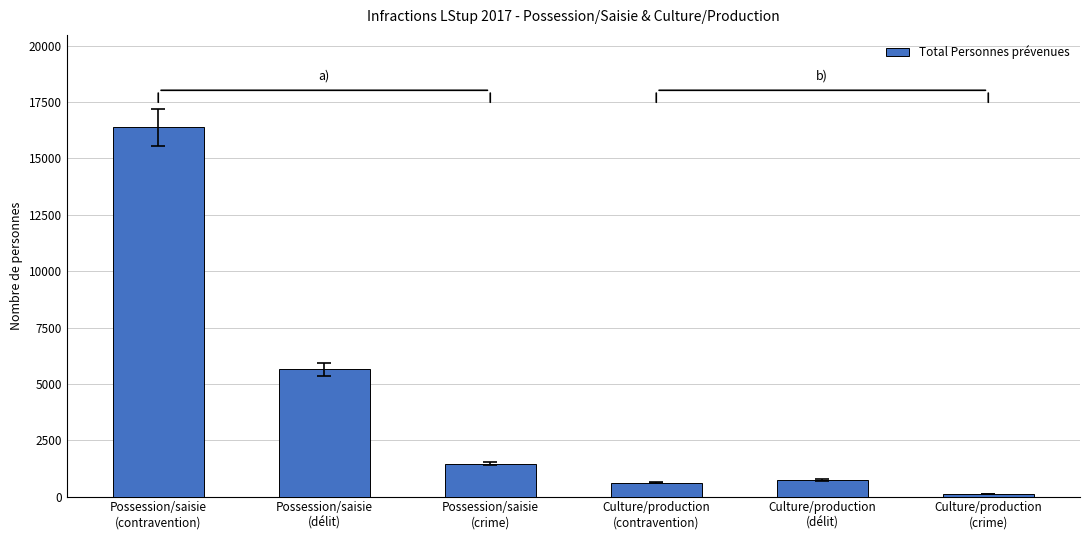

What is the label of the 4th bar from the right?

Possession/saisie
(crime)